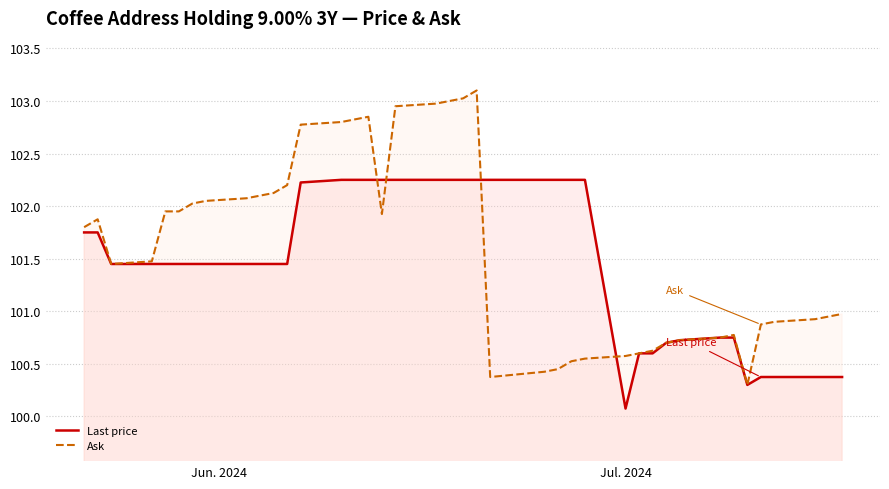

What is the minimum value for Last price?

100.1